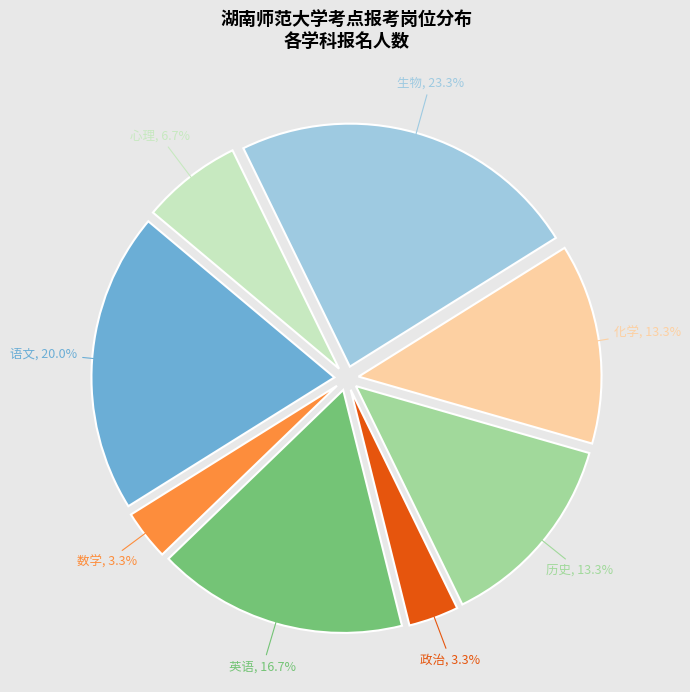

What percentage is NOT represented by 数学?

96.7%